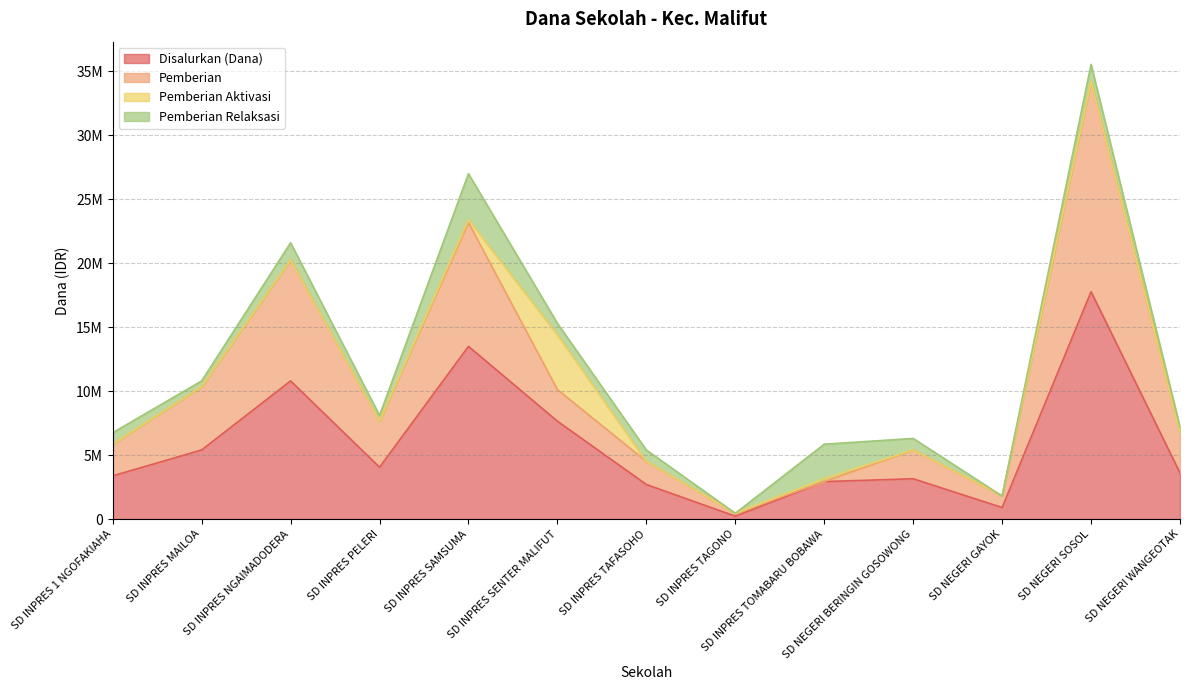

Which category has the lowest value across all series?

SD INPRES TAGONO